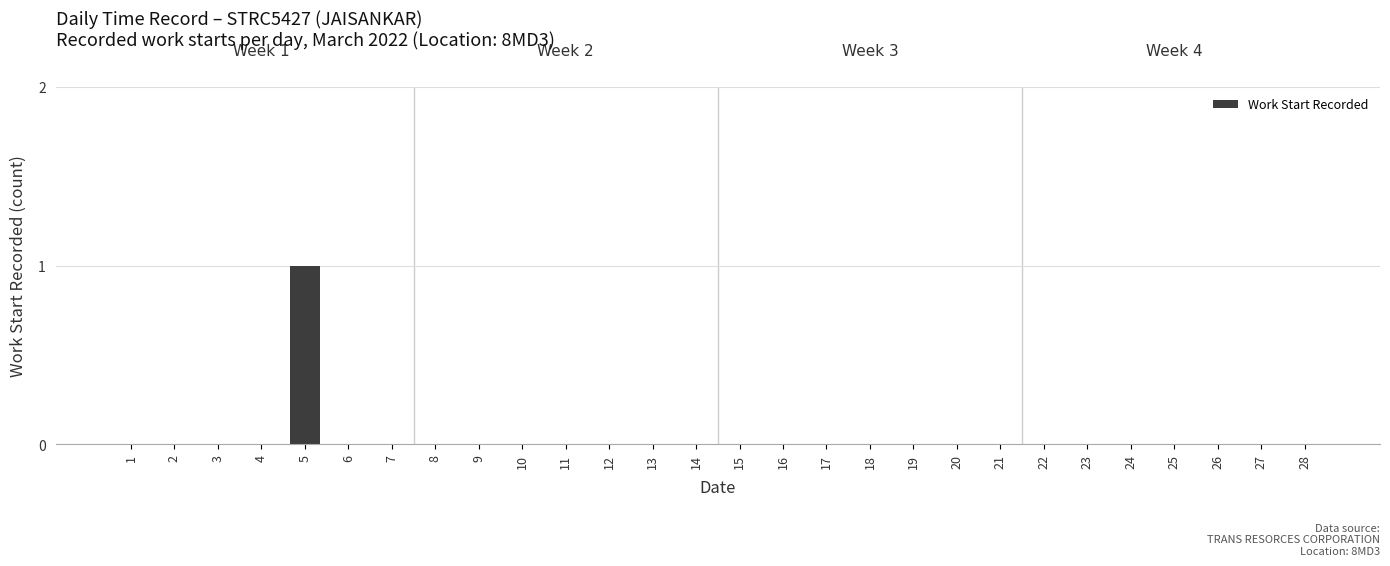

The chart shows a value of 0 at 19. True or false?

True